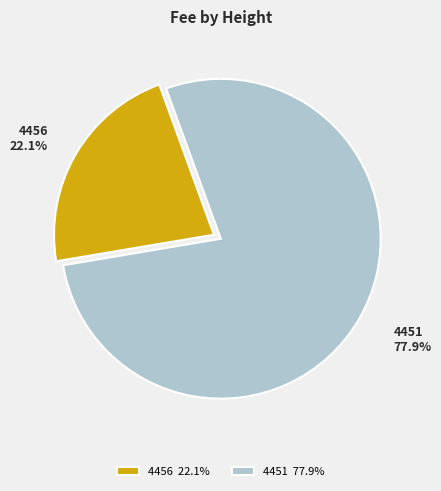

Is it true that 4456 is 14% of the pie?

False